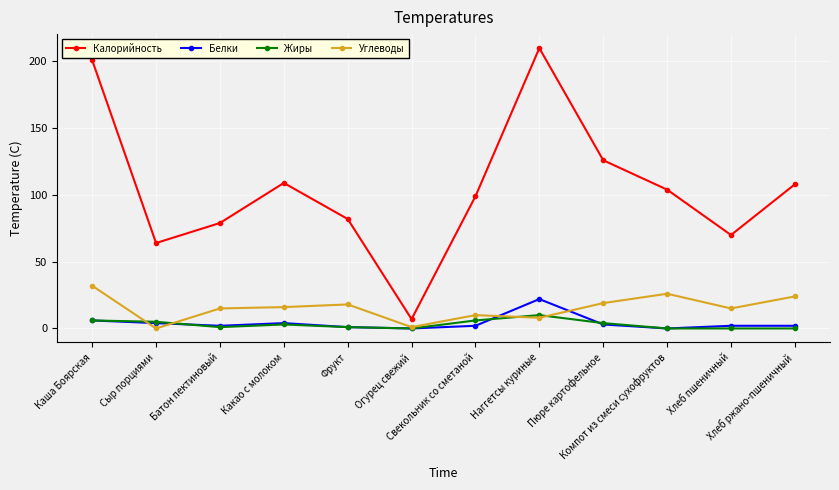

Which series has the largest total across all categories?

Калорийность